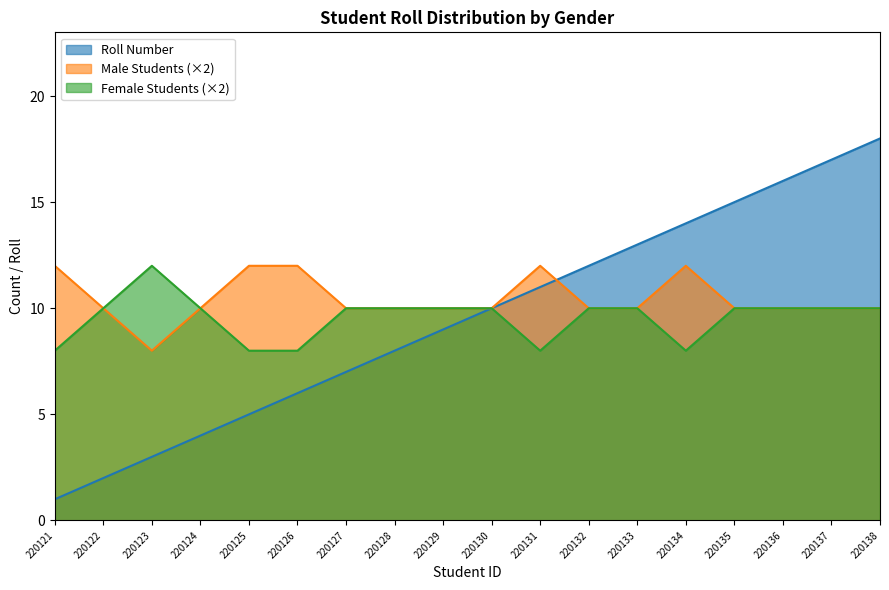

What is the highest value of the Female Students series?

12